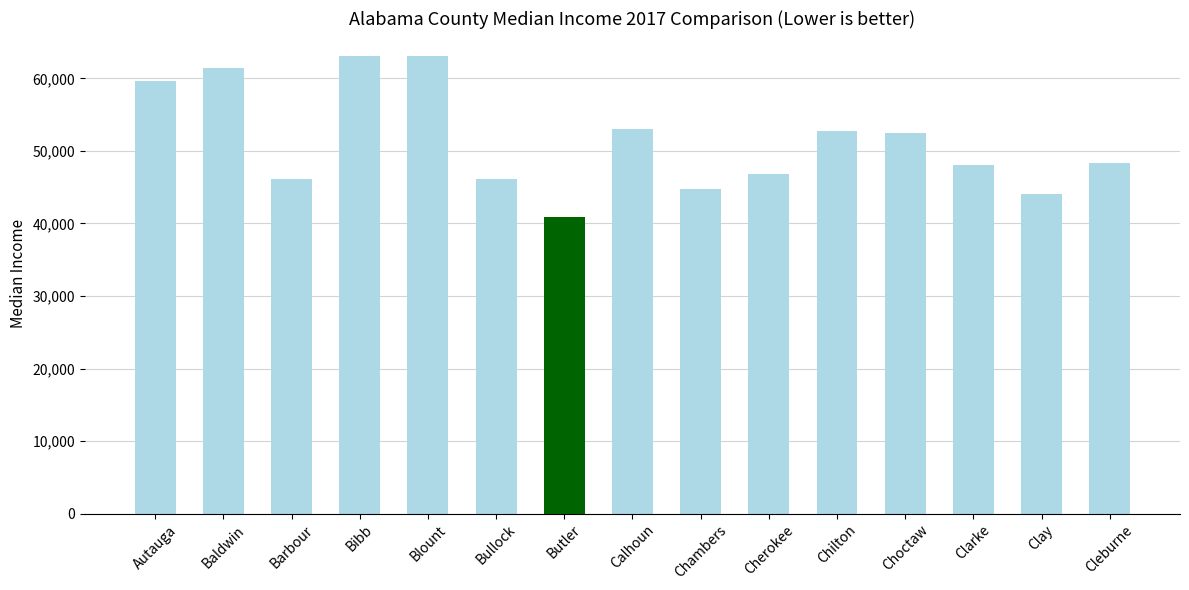

What is the label of the 2nd bar from the left?

Baldwin